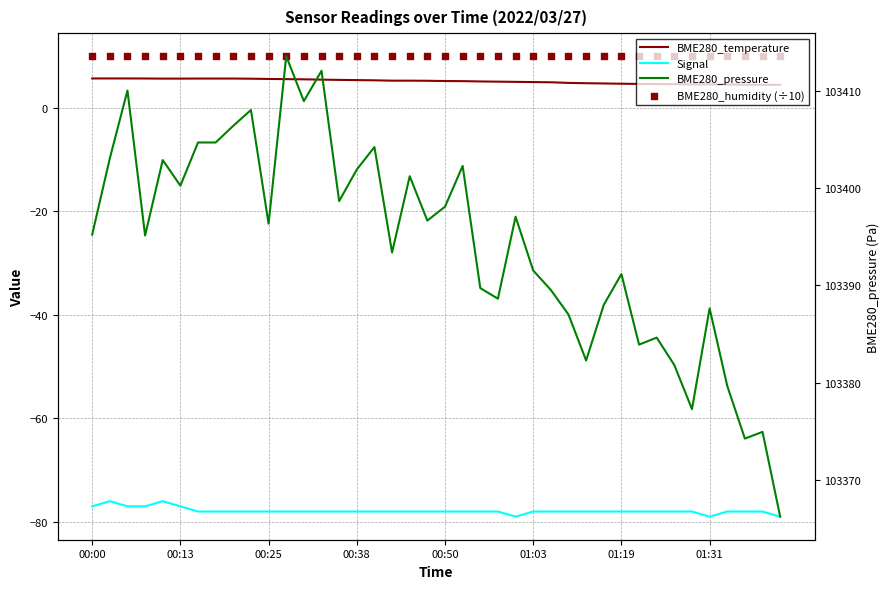

Which series has the largest Y range (max minus min)?

BME280_pressure